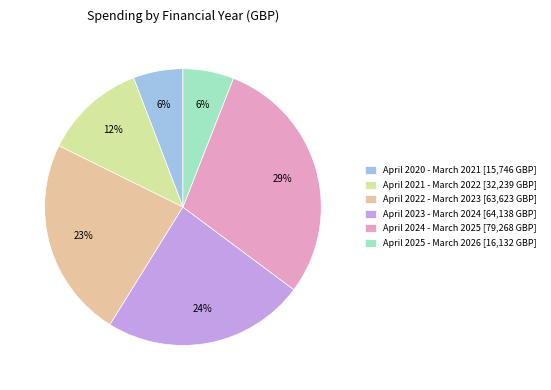

How many slices are in this pie chart?

6